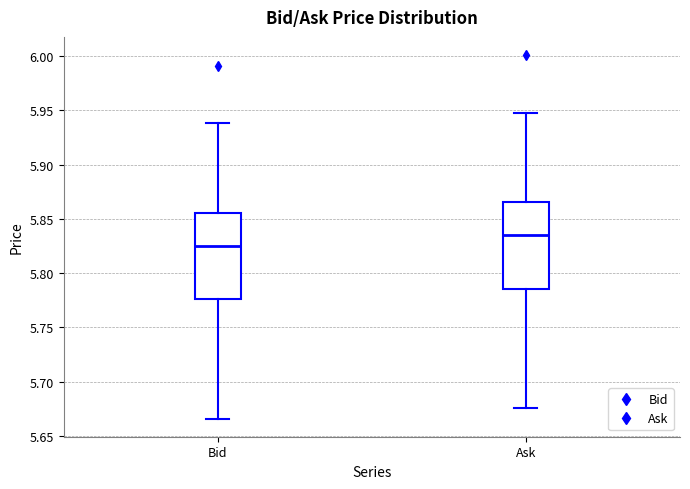

Where does the median line of the box for Ask sit on the y-axis? The values are not printed on the chart, so give them approximately, as read against the axis.

5.835